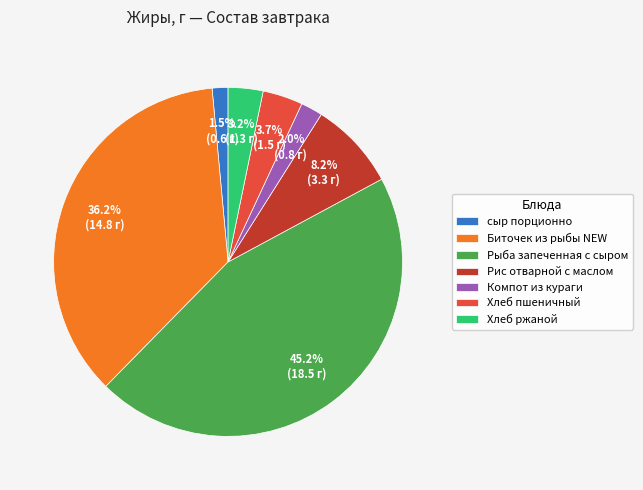

Does any single category account for the majority?

No